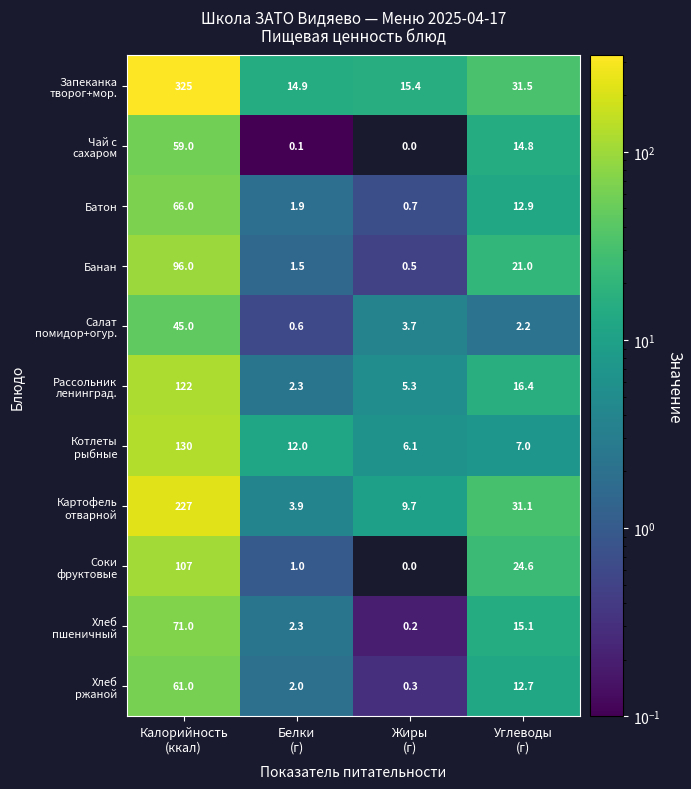

What is the sum of all Батон values?

81.5